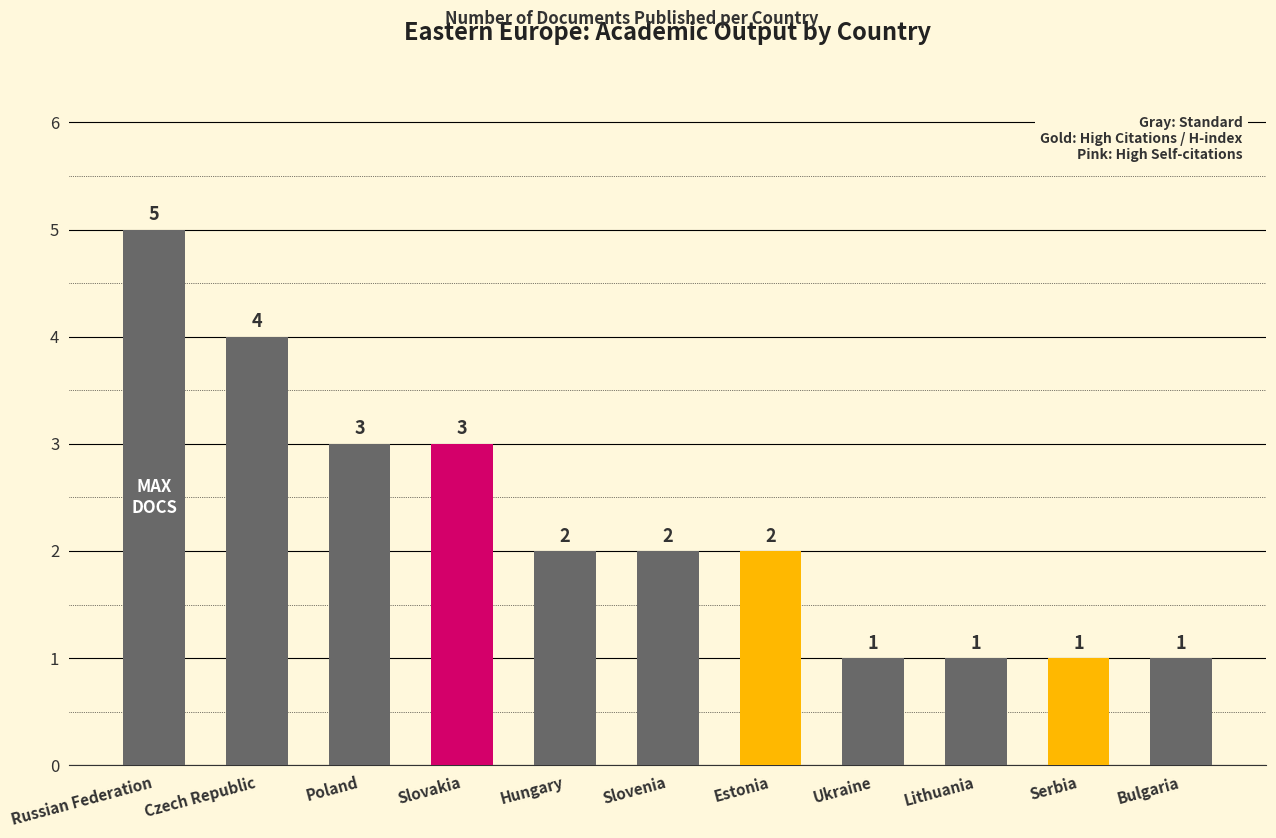

Reading right to left, transcribe all the data shown in this chart.

Bulgaria=1	Serbia=1	Lithuania=1	Ukraine=1	Estonia=2	Slovenia=2	Hungary=2	Slovakia=3	Poland=3	Czech Republic=4	Russian Federation=5